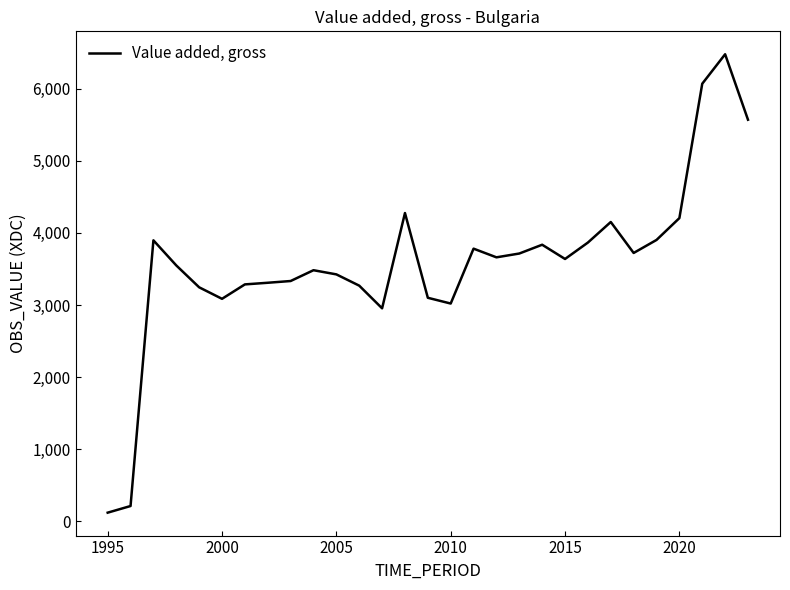

What is the difference between the maximum and minimum values?

6362.0